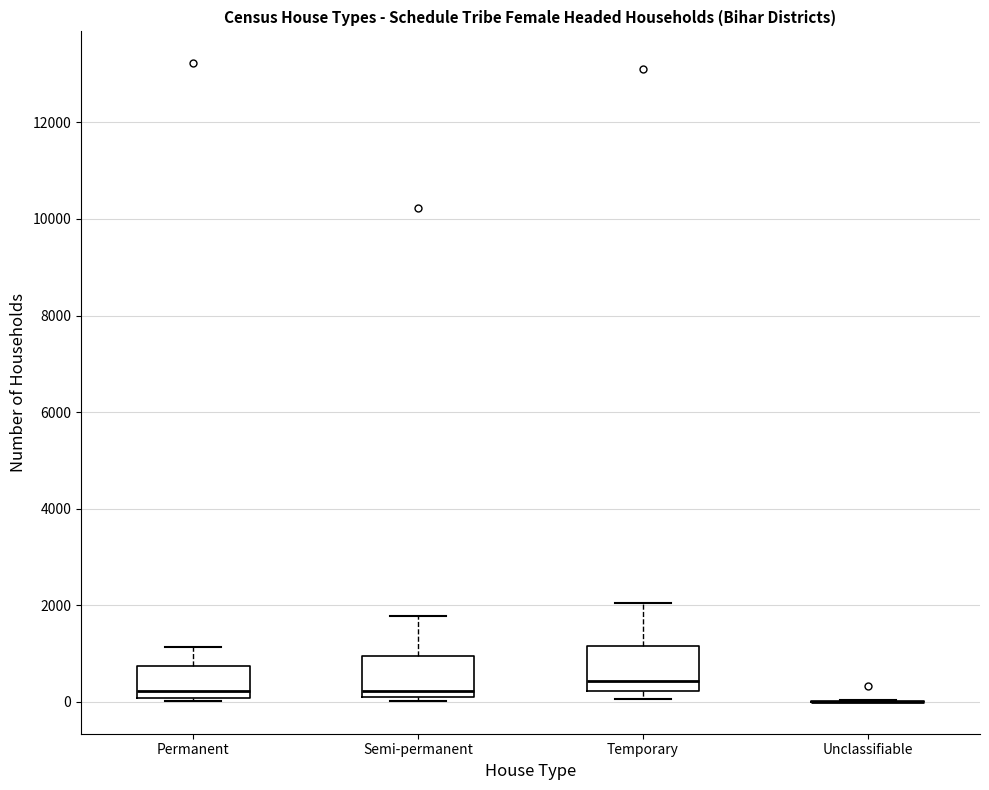

Reading left to right, read every box against the y-axis: the position of its median line, the range the box covers, and the ends of its whiskers. The values are not printed on the chart, so give them approximately, as read against the axis.

Permanent: median 200, box 0 to 800, whiskers 0 to 1200
Semi-permanent: median 200, box 0 to 1000, whiskers 0 (just below the box's lower edge) to 1800
Temporary: median 400, box 200 to 1200, whiskers 0 to 2000
Unclassifiable: box collapsed to a line at 0, whiskers 0 to 0